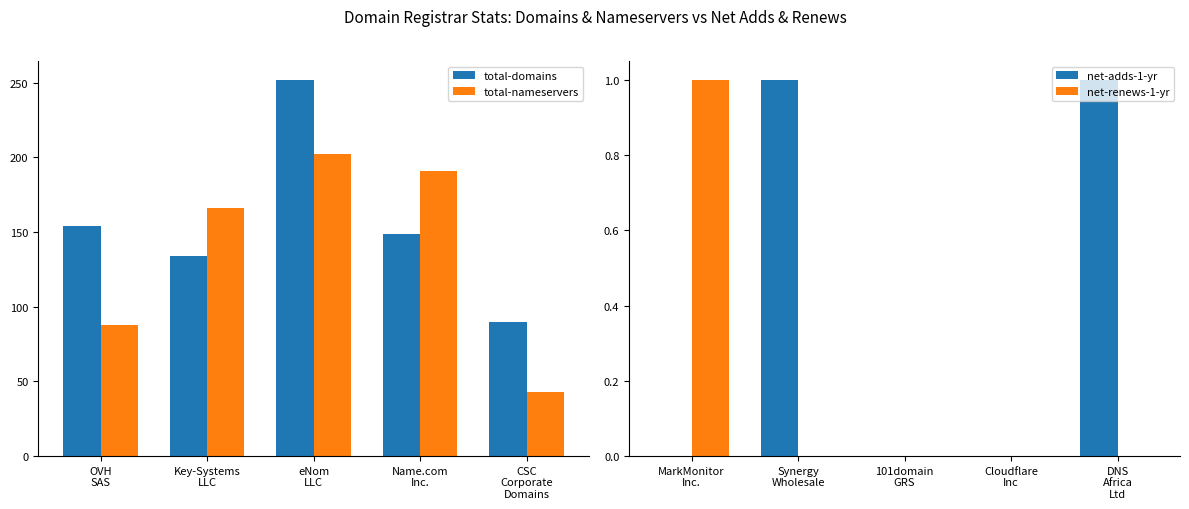

How many data points in total-nameservers are above 166?

2